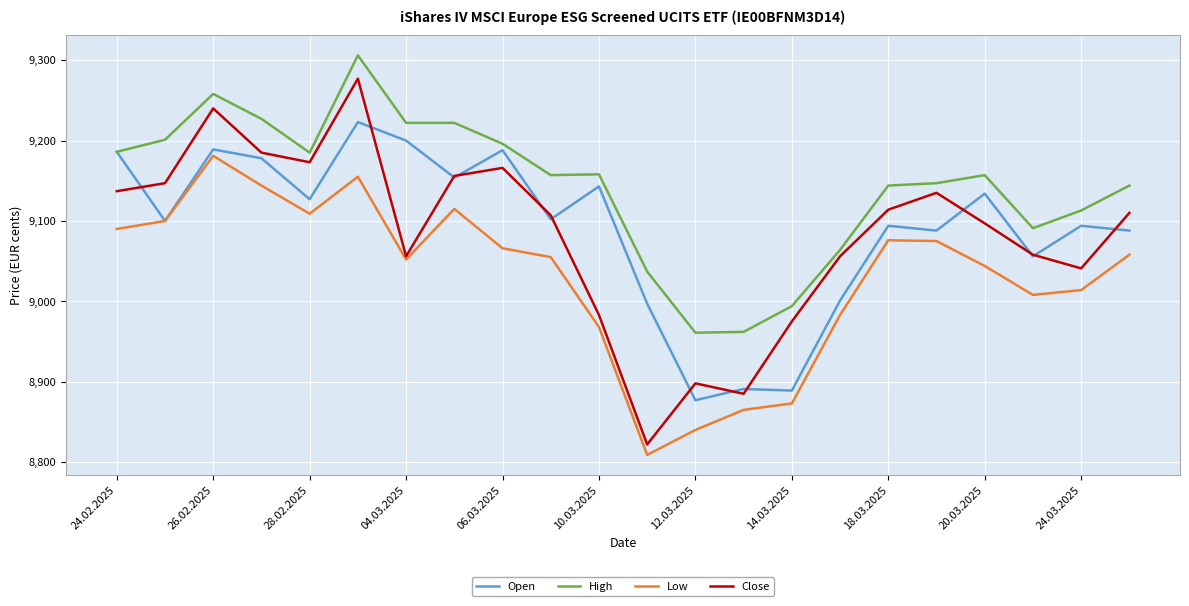

What is the minimum value for Low?

8809